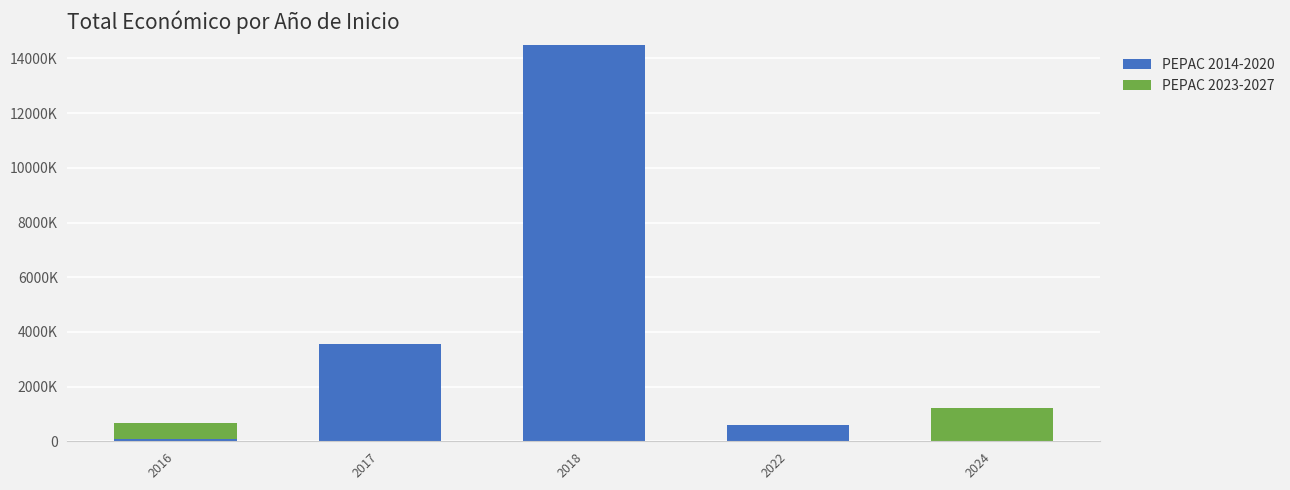

Are the bars grouped side by side (vs. stacked)?

No